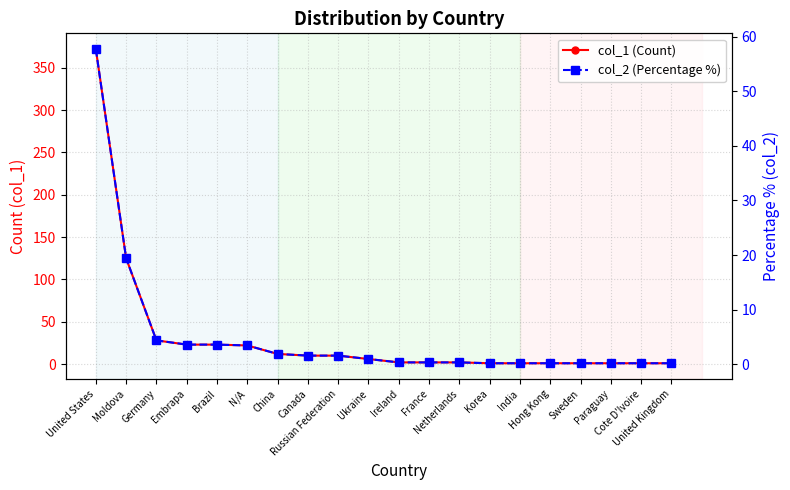

What position from the right is India?

6